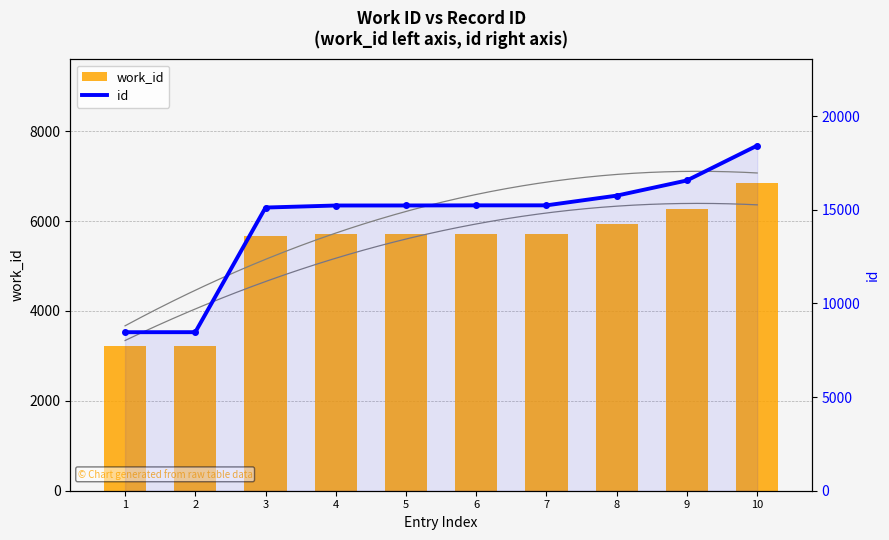

True or false: work_id has a value of 5709 at 4.

True